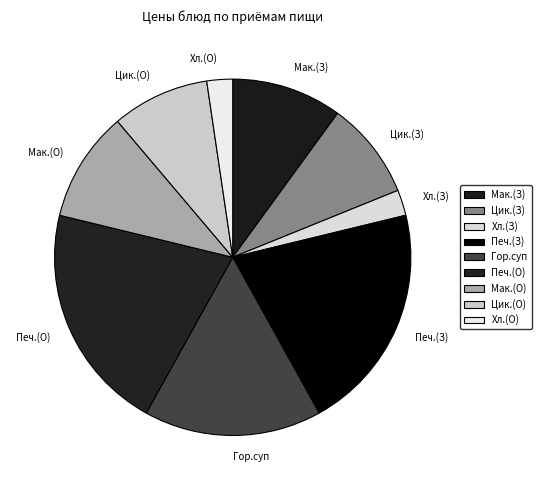

Combined, do Печ.(О) and Цик.(О) account for over 50%?

No